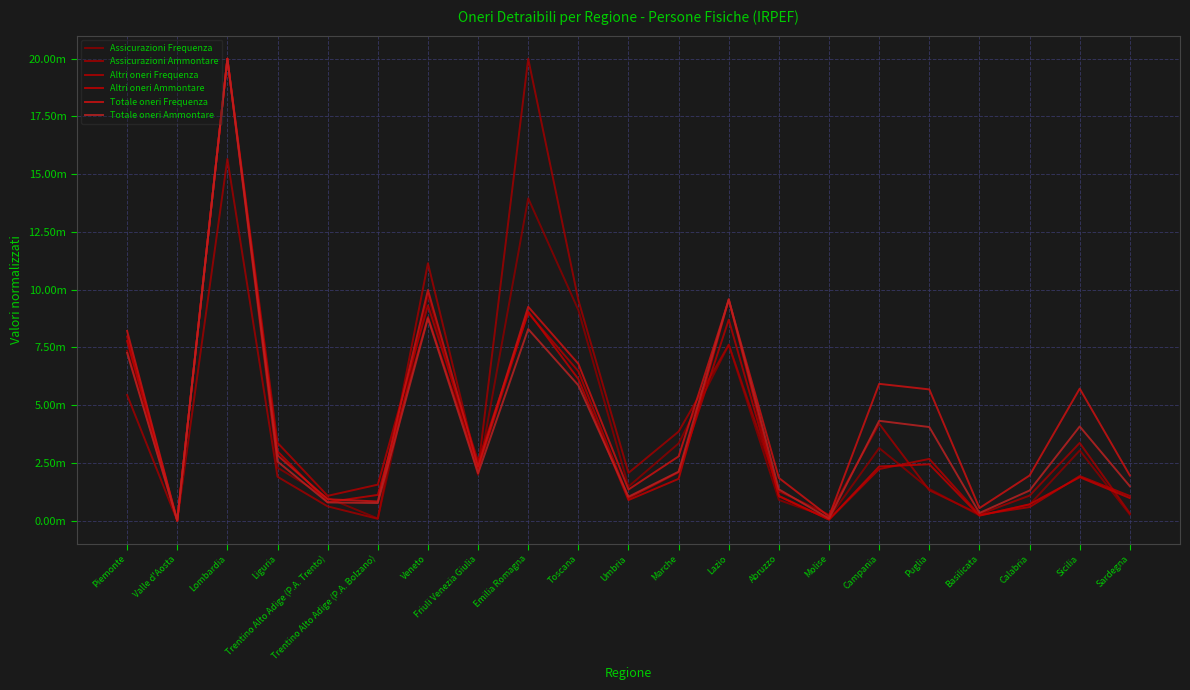

Which series changed the most between Emilia Romagna and Molise?

Assicurazioni Ammontare